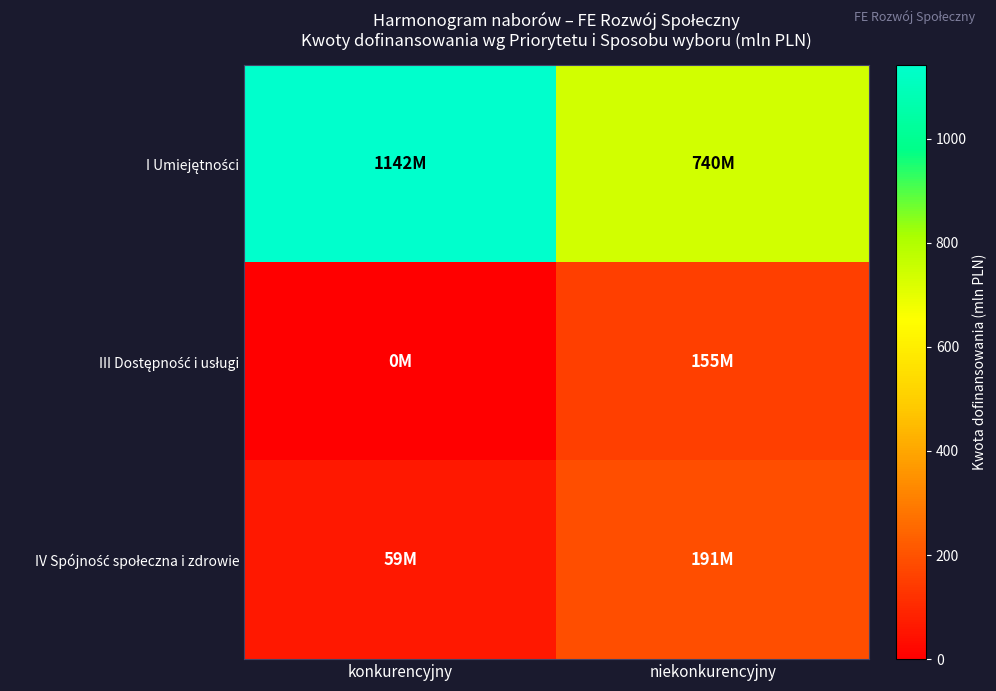

What is the spread (max minus min) of values at niekonkurencyjny?

585.3